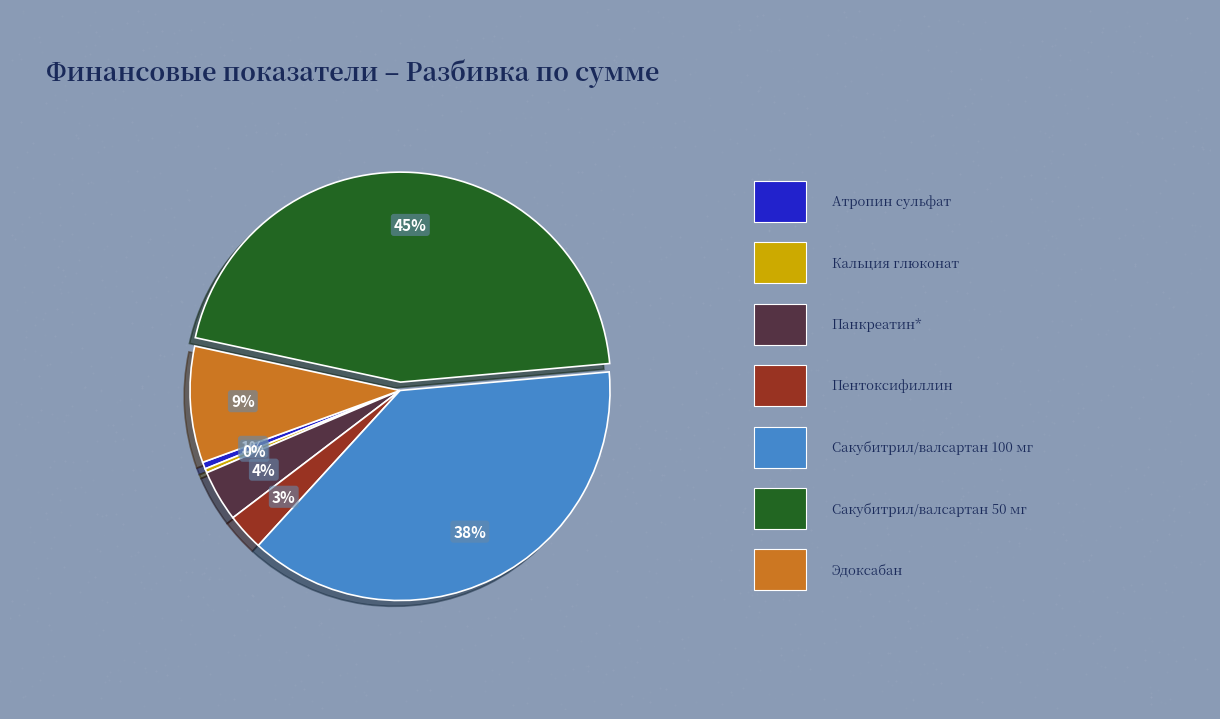

To the nearest percent, what is the average slice percentage?

14%